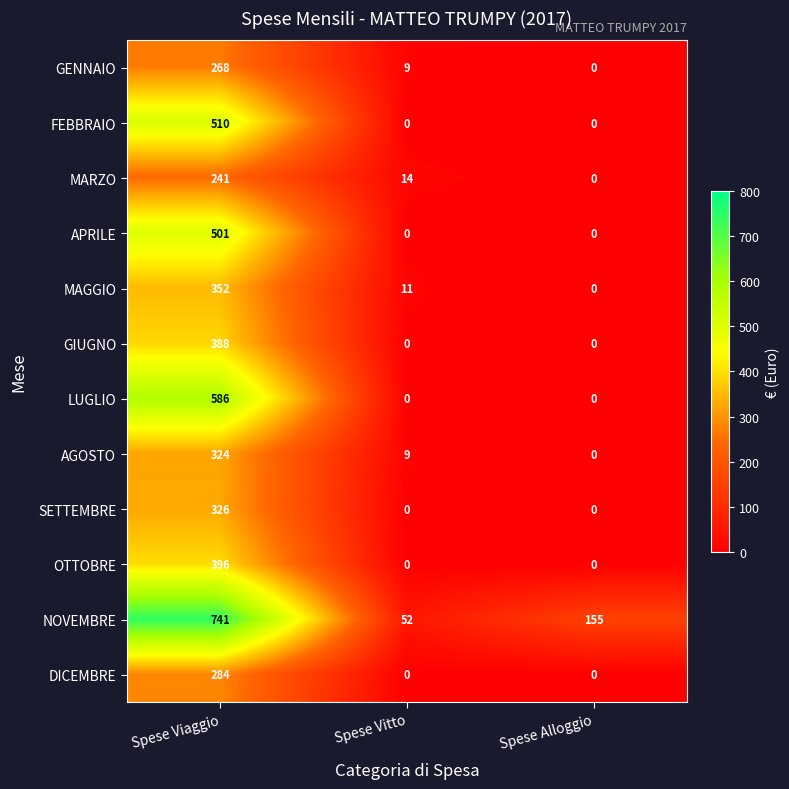

The value of DICEMBRE at Spese Viaggio is 464. True or false?

False